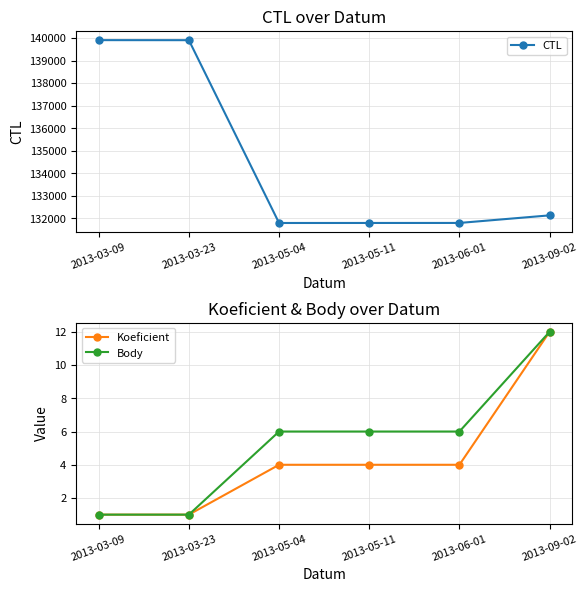

At how many categories does at least one series exceed 56531?

6